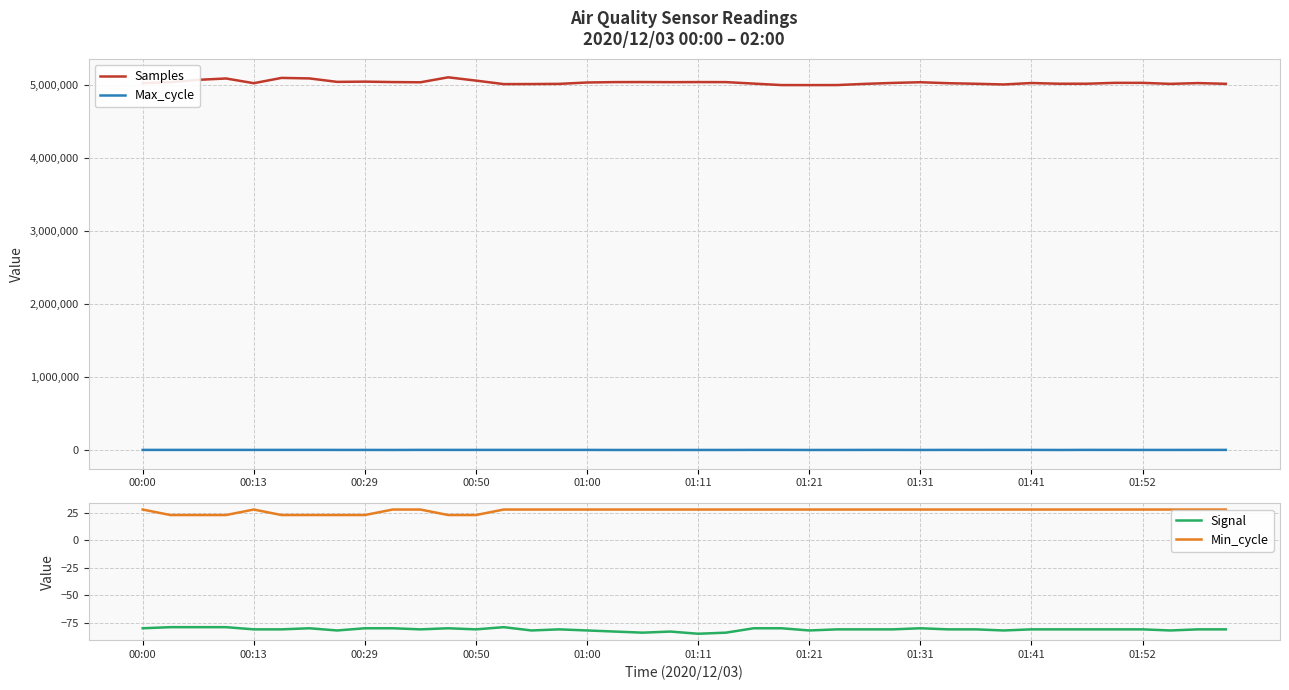

The value of Samples at 00:13 is 5023755. True or false?

True